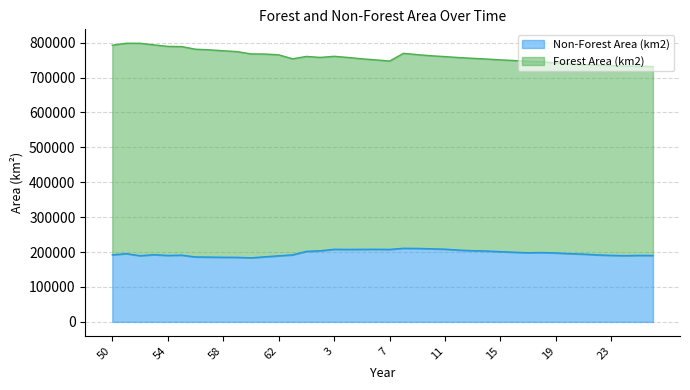

At which category does the chart reach its minimum across all series?

60